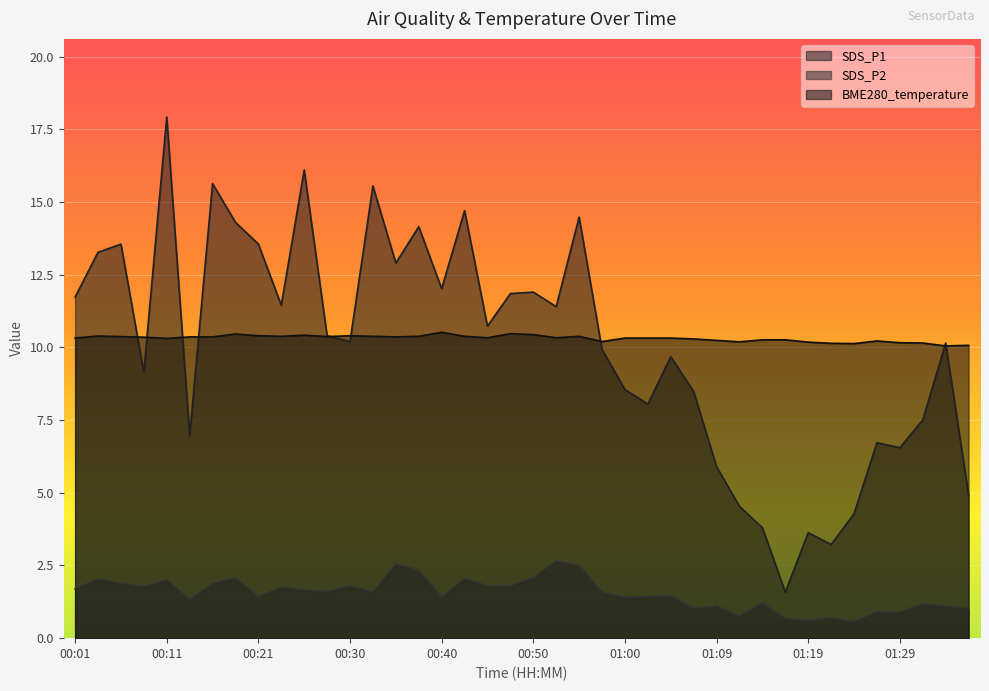

What is the minimum value for SDS_P2?

0.6